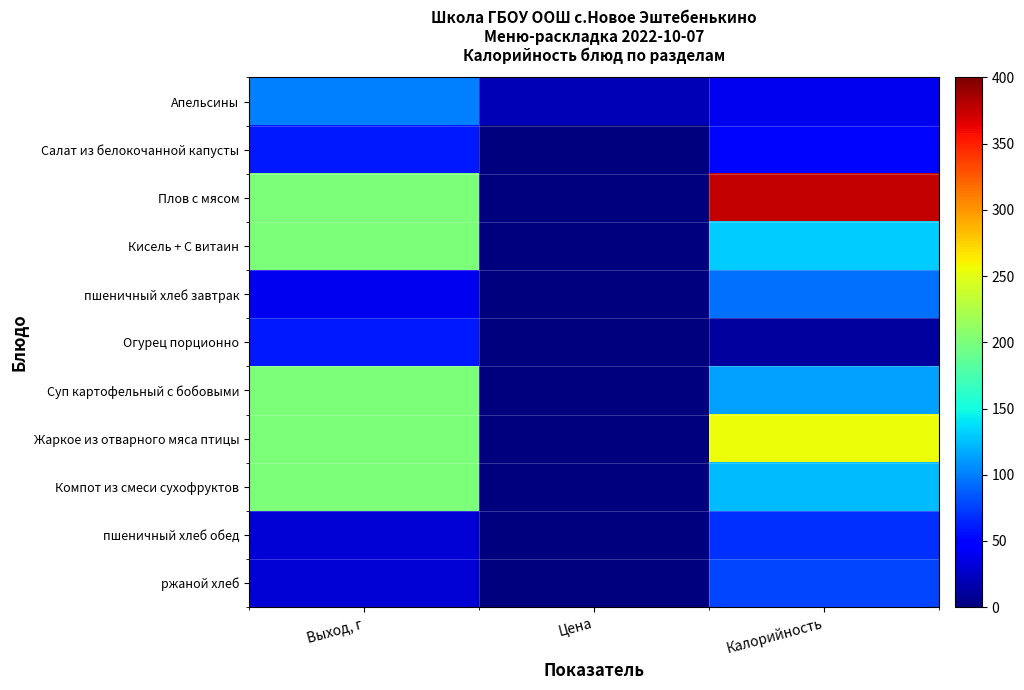

Reading left to right, extract all data points from this chart.

Апельсины: Выход, г=100.0	Цена=19.1	Калорийность=40.0
Салат из белокочанной капусты: Выход, г=60.0	Цена=0.0	Калорийность=53.0
Плов с мясом: Выход, г=200.0	Цена=0.0	Калорийность=376.0
Кисель + С витаин: Выход, г=200.0	Цена=0.0	Калорийность=130.0
пшеничный хлеб завтрак: Выход, г=40.0	Цена=0.0	Калорийность=94.0
Огурец порционно: Выход, г=60.0	Цена=0.0	Калорийность=11.0
Суп картофельный с бобовыми: Выход, г=200.0	Цена=0.0	Калорийность=114.0
Жаркое из отварного мяса птицы: Выход, г=200.0	Цена=0.0	Калорийность=256.0
Компот из смеси сухофруктов: Выход, г=200.0	Цена=0.0	Калорийность=124.0
пшеничный хлеб обед: Выход, г=30.0	Цена=0.0	Калорийность=70.0
ржаной хлеб: Выход, г=30.0	Цена=0.0	Калорийность=78.0